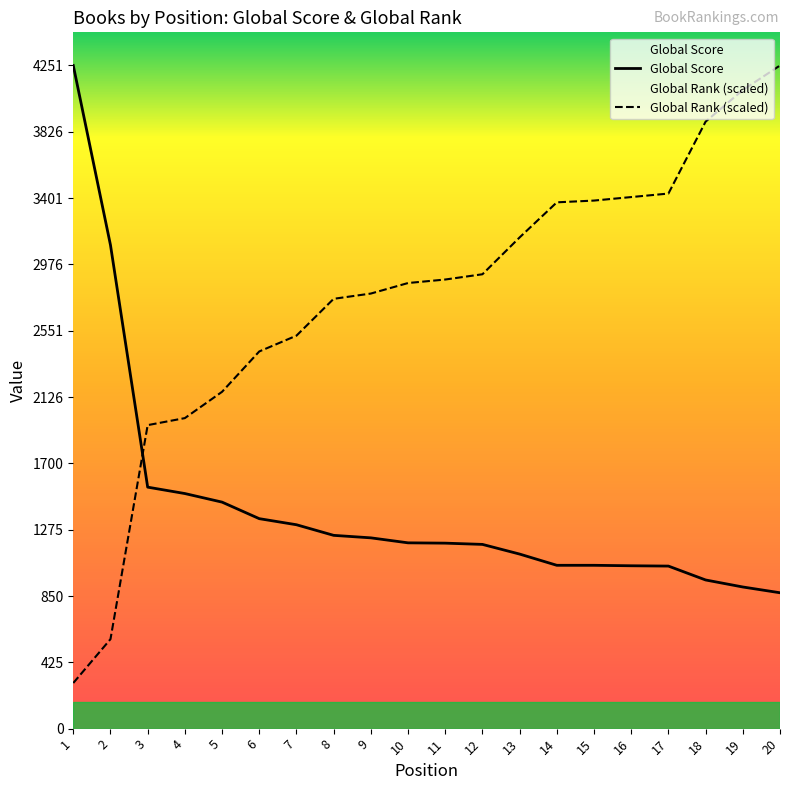

What are all the series names shown in the legend?

Global Score, Global Rank (scaled)